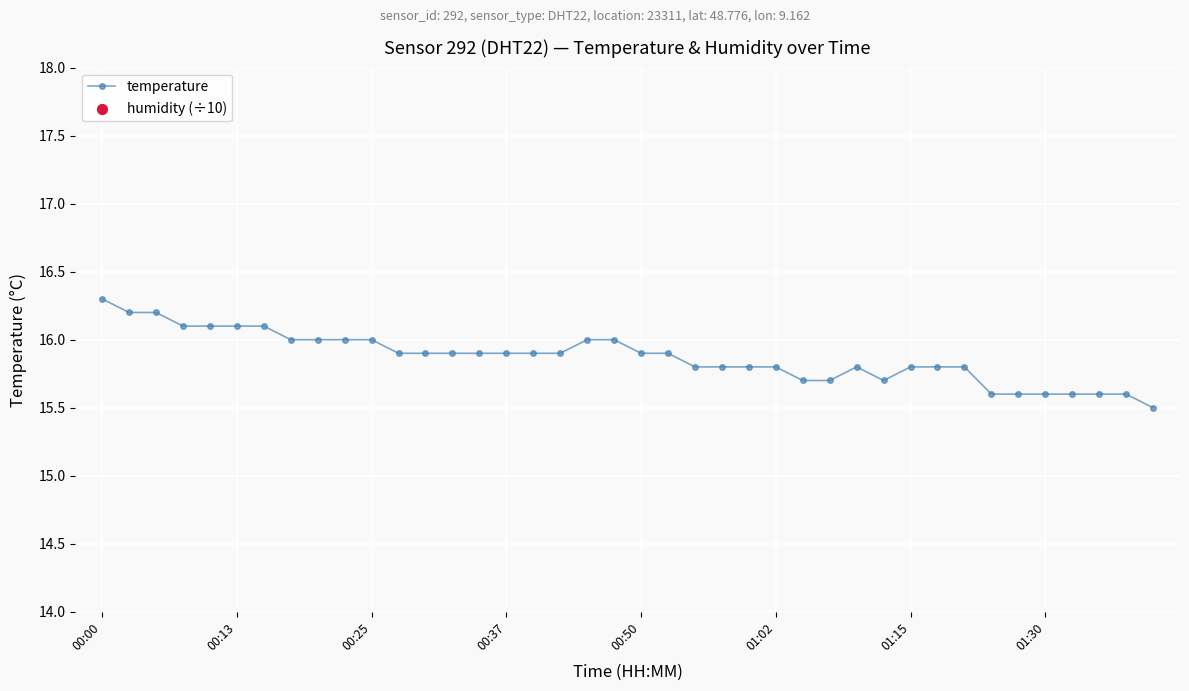

What is the total value across all series at 32?

25.4